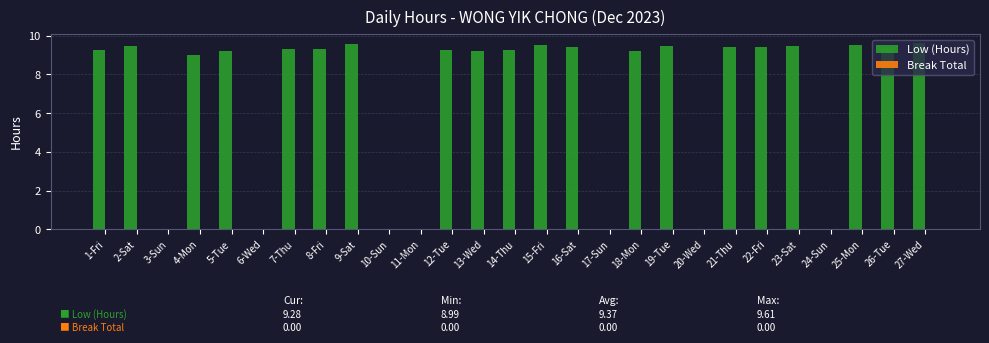

What is the ratio of the value at 8-Fri to the value at 13-Wed?

1.0